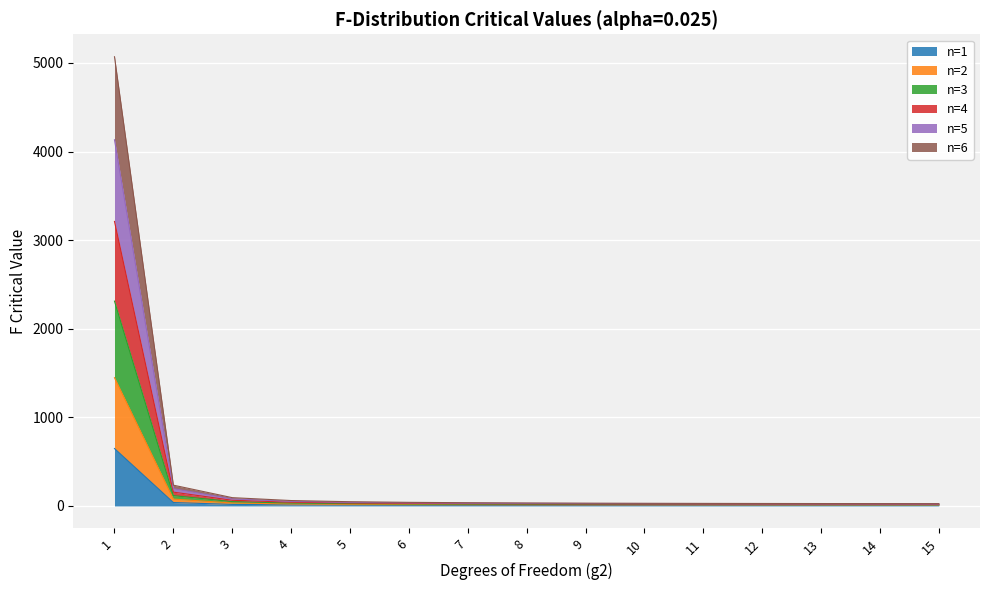

Which category has the highest value in the n=1 series?

1